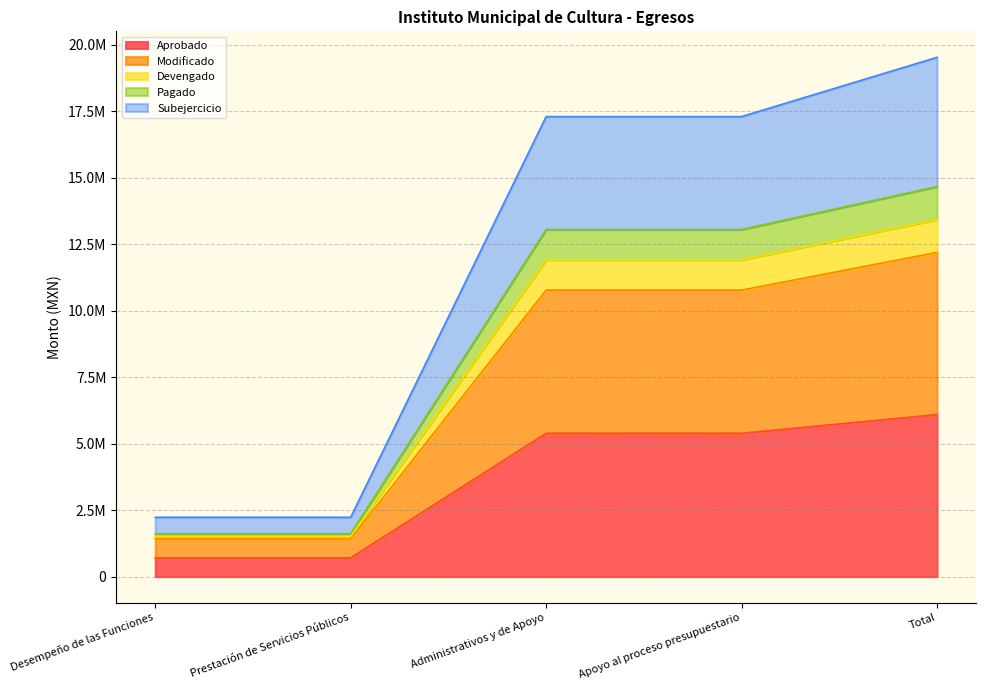

What value does the Pagado series have at Desempeño de las Funciones?

1515346.5